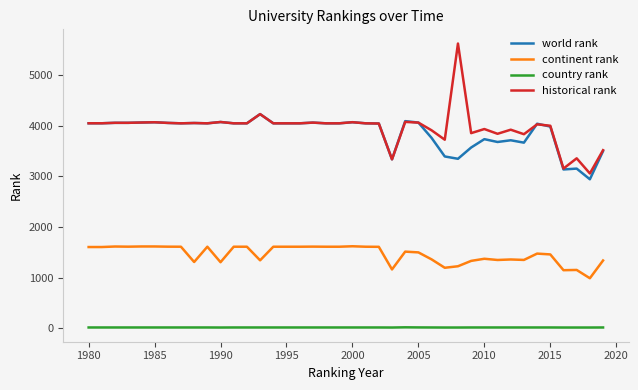

What is the greatest value displayed?

5625